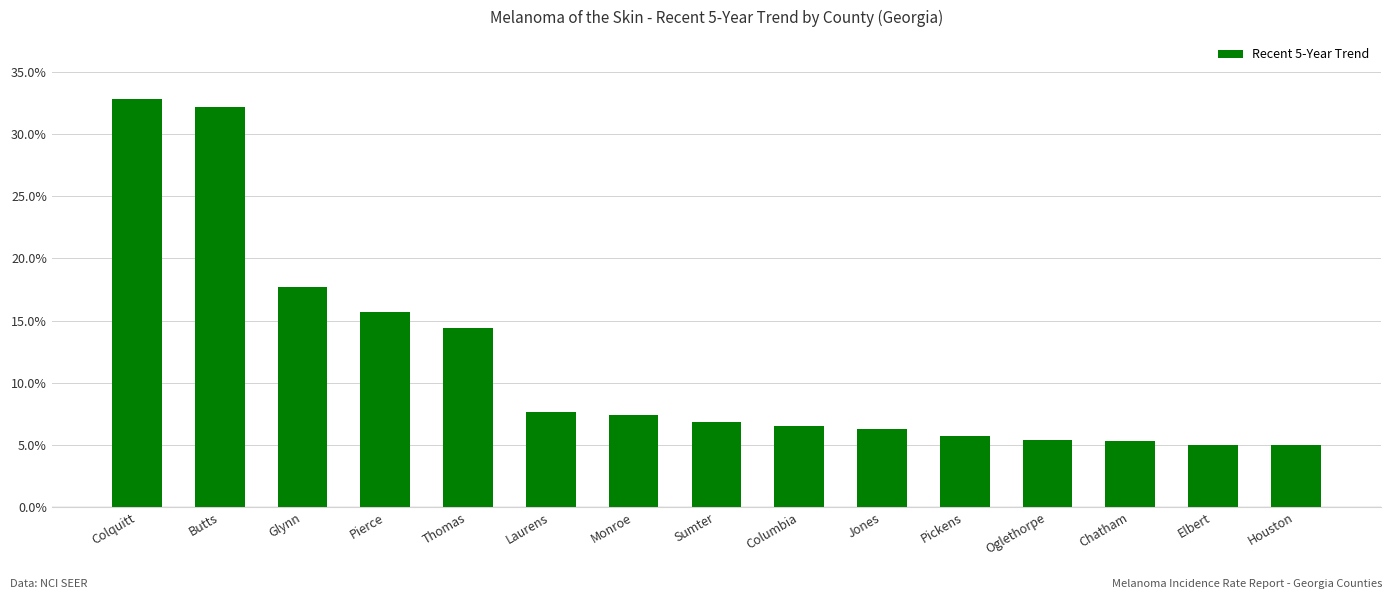

The value at Colquitt is 32.8. True or false?

True